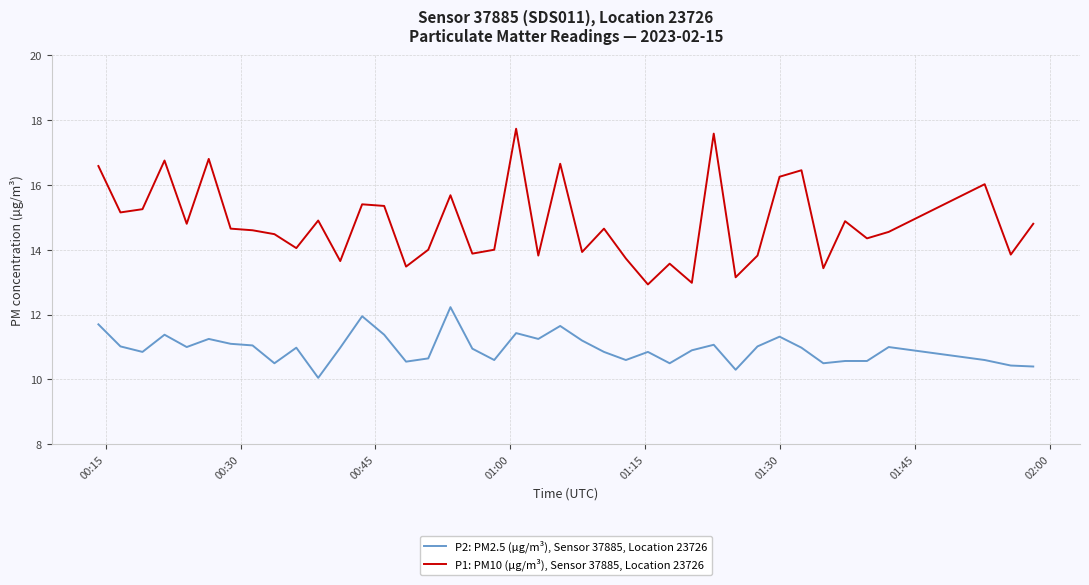

Which series has the widest spread of values?

P1: PM10 (µg/m³), Sensor 37885, Location 23726